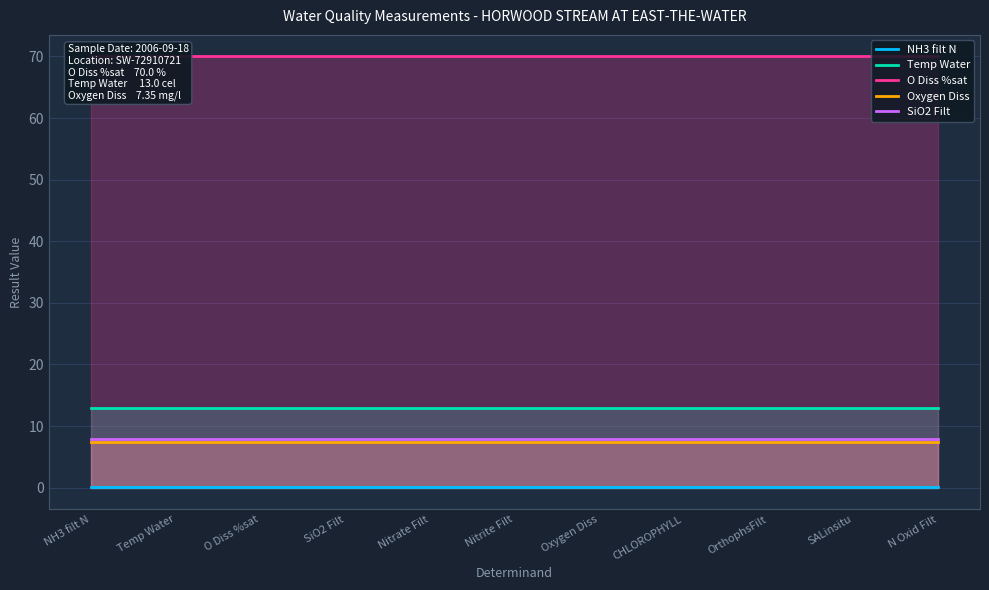

Reading left to right, extract all data points from this chart.

NH3 filt N: NH3 filt N=0.1	Temp Water=0.1	O Diss %sat=0.1	SiO2 Filt=0.1	Nitrate Filt=0.1	Nitrite Filt=0.1	Oxygen Diss=0.1	CHLOROPHYLL=0.1	OrthophsFilt=0.1	SALinsitu=0.1	N Oxid Filt=0.1
Temp Water: NH3 filt N=13.0	Temp Water=13.0	O Diss %sat=13.0	SiO2 Filt=13.0	Nitrate Filt=13.0	Nitrite Filt=13.0	Oxygen Diss=13.0	CHLOROPHYLL=13.0	OrthophsFilt=13.0	SALinsitu=13.0	N Oxid Filt=13.0
O Diss %sat: NH3 filt N=70.0	Temp Water=70.0	O Diss %sat=70.0	SiO2 Filt=70.0	Nitrate Filt=70.0	Nitrite Filt=70.0	Oxygen Diss=70.0	CHLOROPHYLL=70.0	OrthophsFilt=70.0	SALinsitu=70.0	N Oxid Filt=70.0
Oxygen Diss: NH3 filt N=7.3	Temp Water=7.3	O Diss %sat=7.3	SiO2 Filt=7.3	Nitrate Filt=7.3	Nitrite Filt=7.3	Oxygen Diss=7.3	CHLOROPHYLL=7.3	OrthophsFilt=7.3	SALinsitu=7.3	N Oxid Filt=7.3
SiO2 Filt: NH3 filt N=8.0	Temp Water=8.0	O Diss %sat=8.0	SiO2 Filt=8.0	Nitrate Filt=8.0	Nitrite Filt=8.0	Oxygen Diss=8.0	CHLOROPHYLL=8.0	OrthophsFilt=8.0	SALinsitu=8.0	N Oxid Filt=8.0